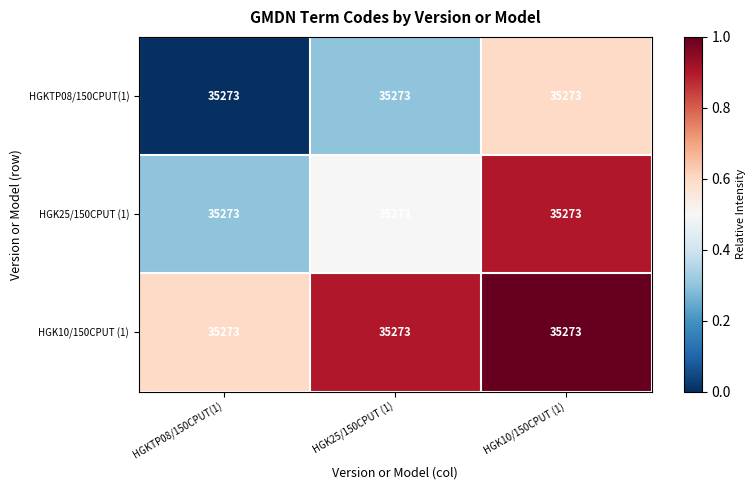

What is the spread (max minus min) of values at HGKTP08/150CPUT(1)?

0.6